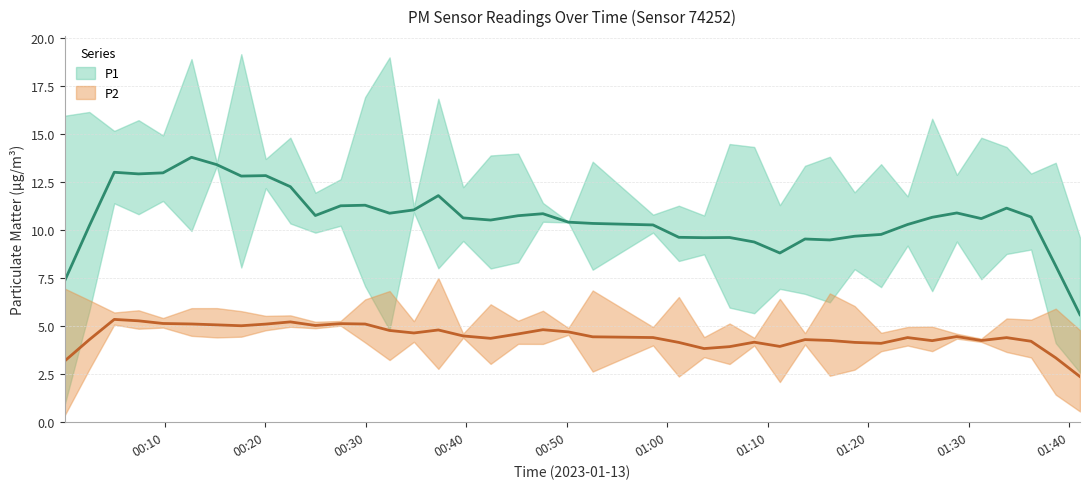

True or false: P1 and P2 intersect in this chart.

False